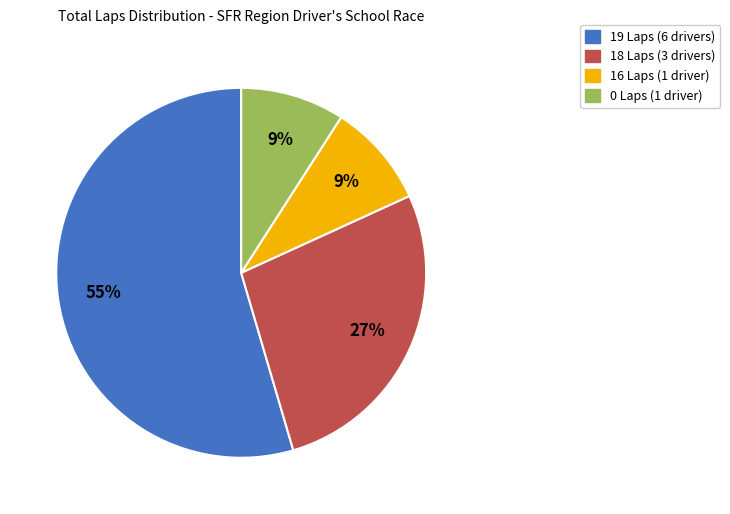

How many segments does this pie chart have?

4